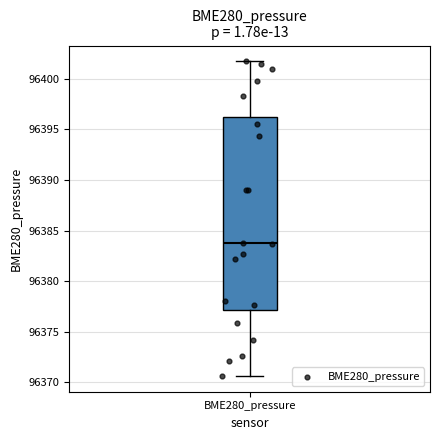

Where does the upper whisker of the box for BME280_pressure end on the y-axis? The values are not printed on the chart, so give them approximately, as read against the axis.

96402.0